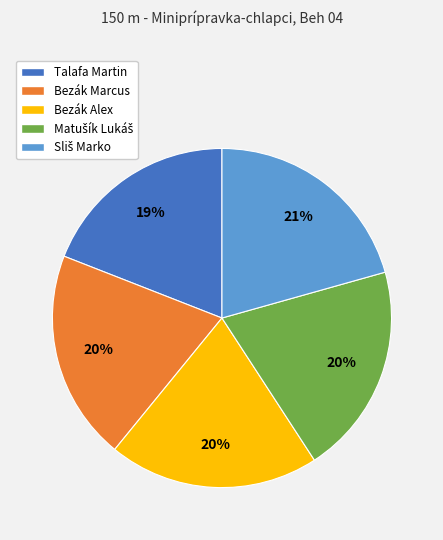

Is the sum of Bezák Alex and Talafa Martin greater than half?

No